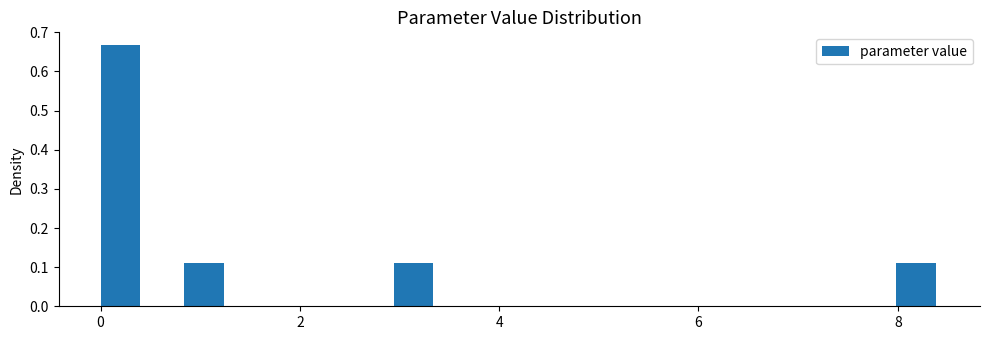

Read against the x-axis, roughly where is the centre of the tallest bar?

0.2